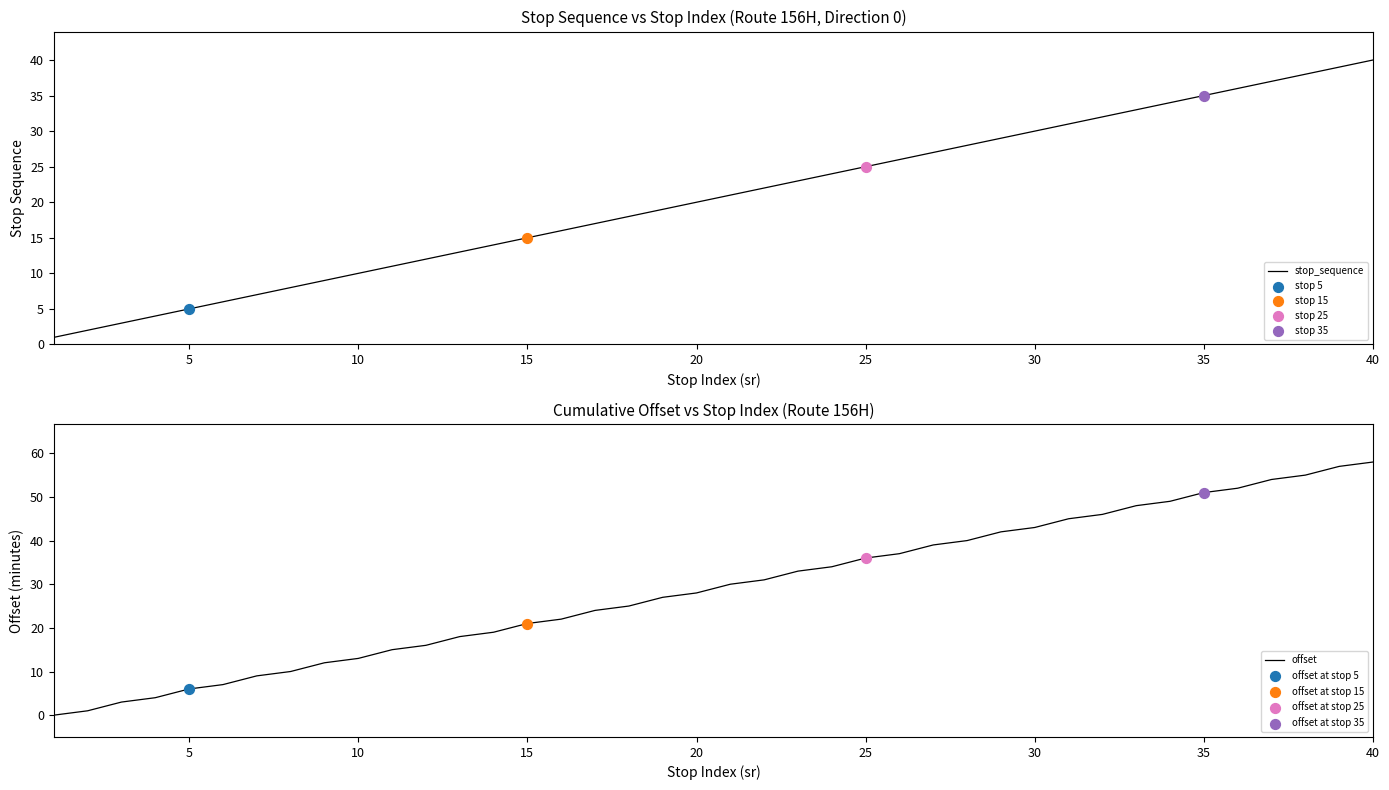

Is it true that stop_sequence equals 15 at 10?

False